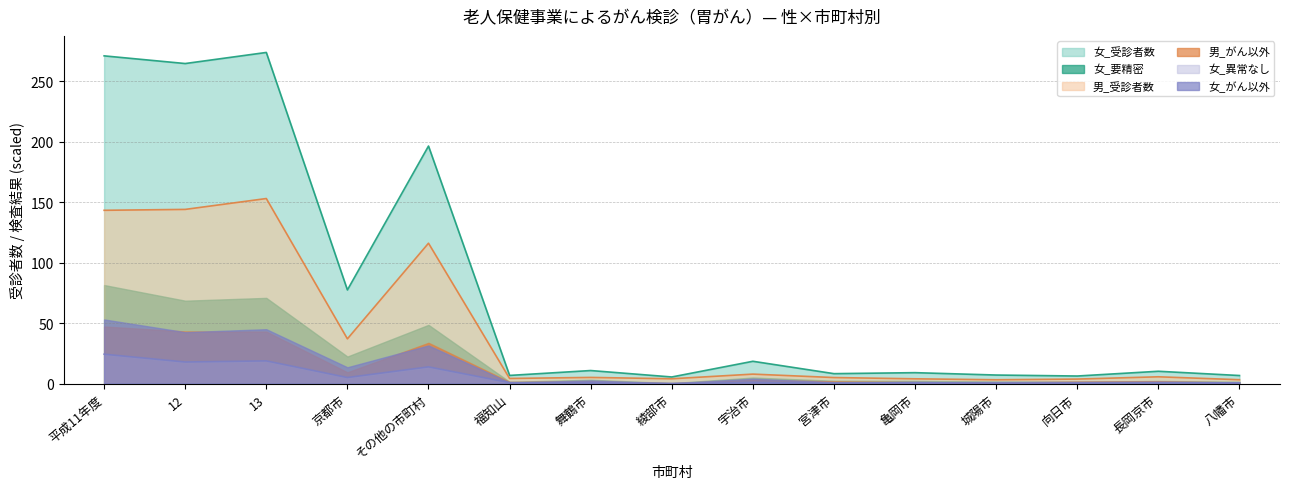

How many interior local valleys does the 女_異常なし series have?

5